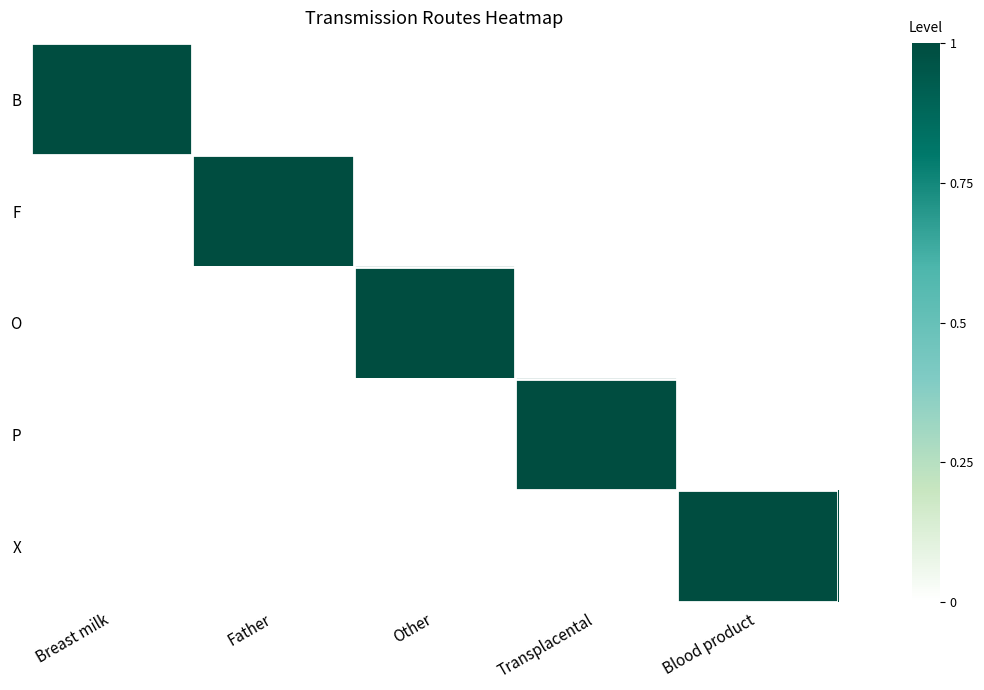

Reading right to left, transcribe all the data shown in this chart.

B: Blood product=0	Transplacental=0	Other=0	Father=0	Breast milk=1
F: Blood product=0	Transplacental=0	Other=0	Father=1	Breast milk=0
O: Blood product=0	Transplacental=0	Other=1	Father=0	Breast milk=0
P: Blood product=0	Transplacental=1	Other=0	Father=0	Breast milk=0
X: Blood product=1	Transplacental=0	Other=0	Father=0	Breast milk=0